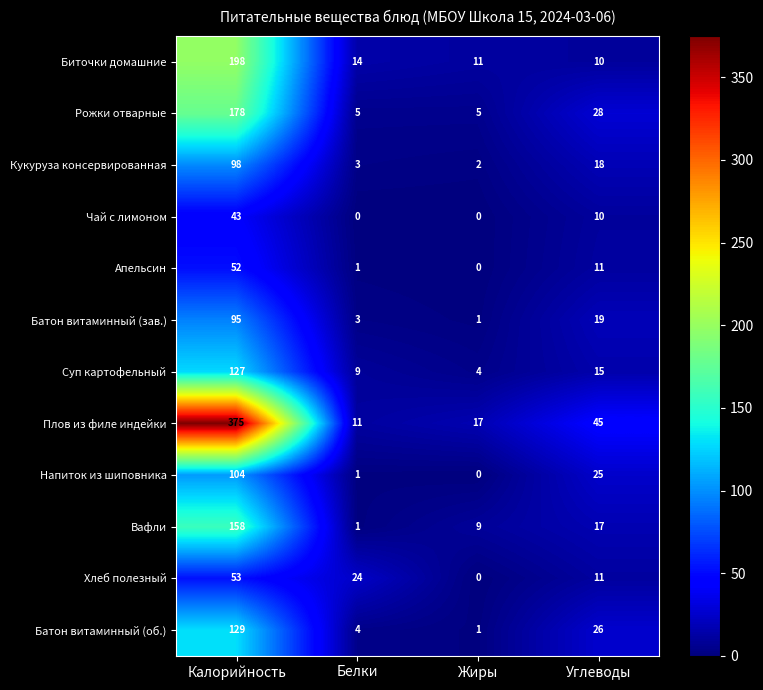

How many positive values does the Напиток из шиповника series have?

3